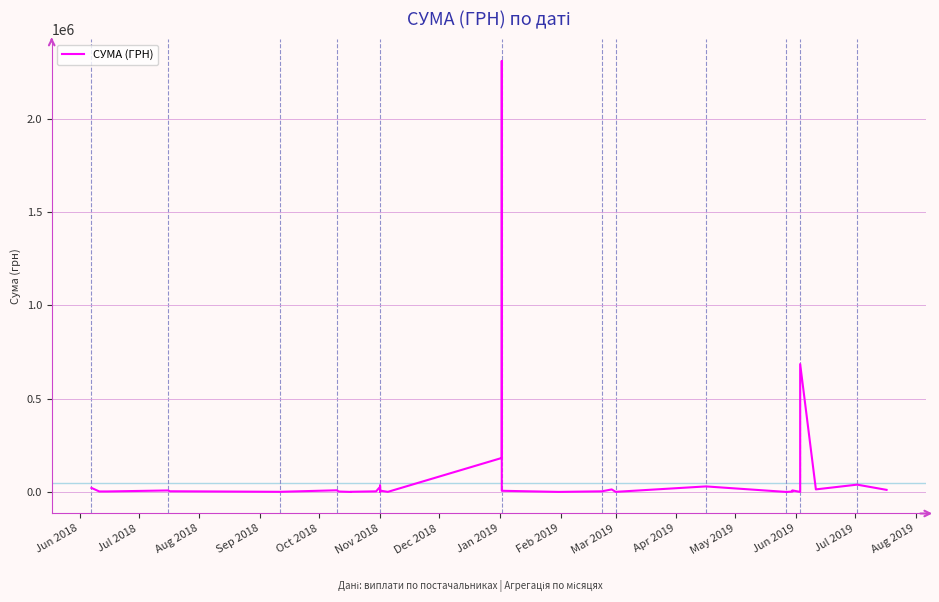

True or false: the data has more than 1 interior local peaks.

True